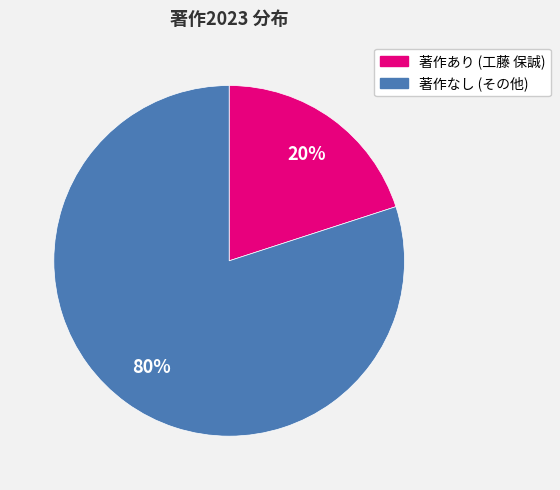

Does any single category account for the majority?

Yes